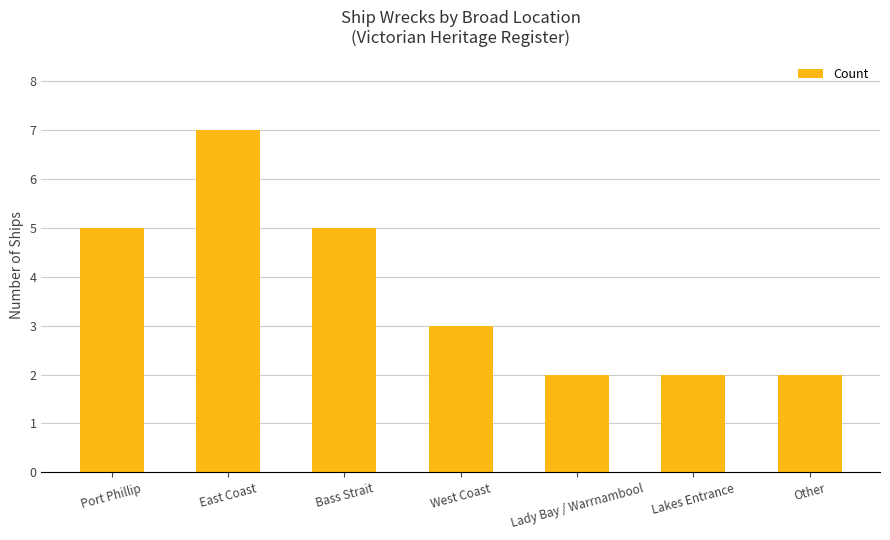

Does the chart contain stacked bars?

No